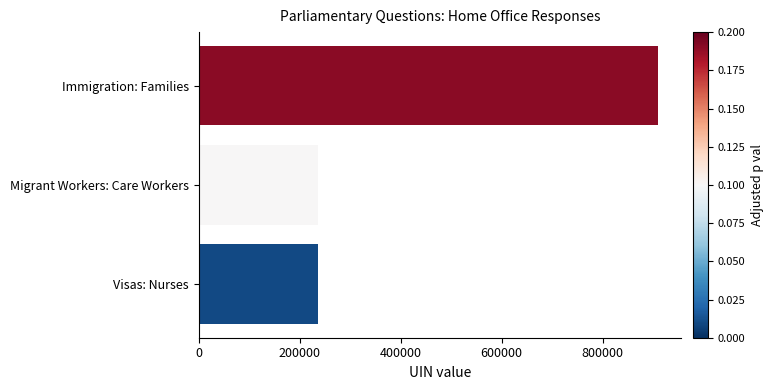

What is the greatest value displayed?

910144